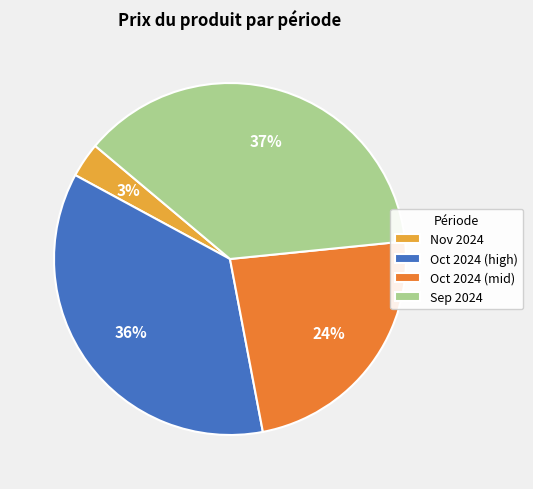

Combined, do Oct 2024 (mid) and Oct 2024 (high) account for over 50%?

Yes